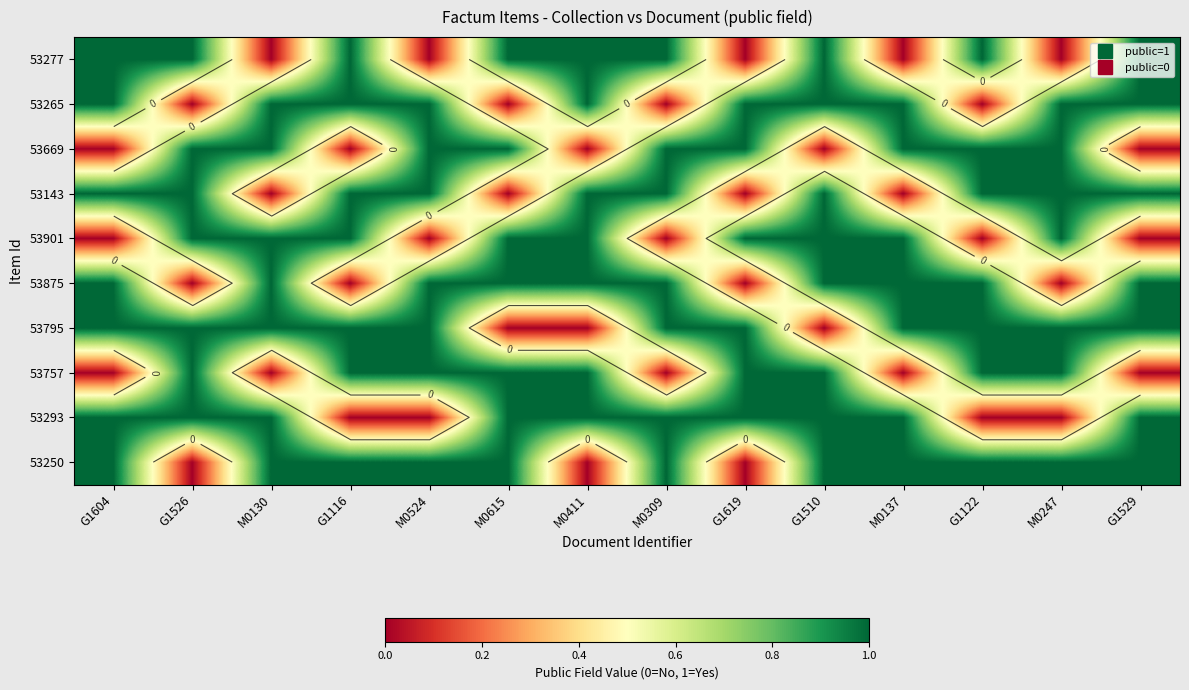

Rank the series by their maximum value, from highest to lowest.

53277, 53265, 53669, 53143, 53901, 53875, 53795, 53757, 53293, 53250